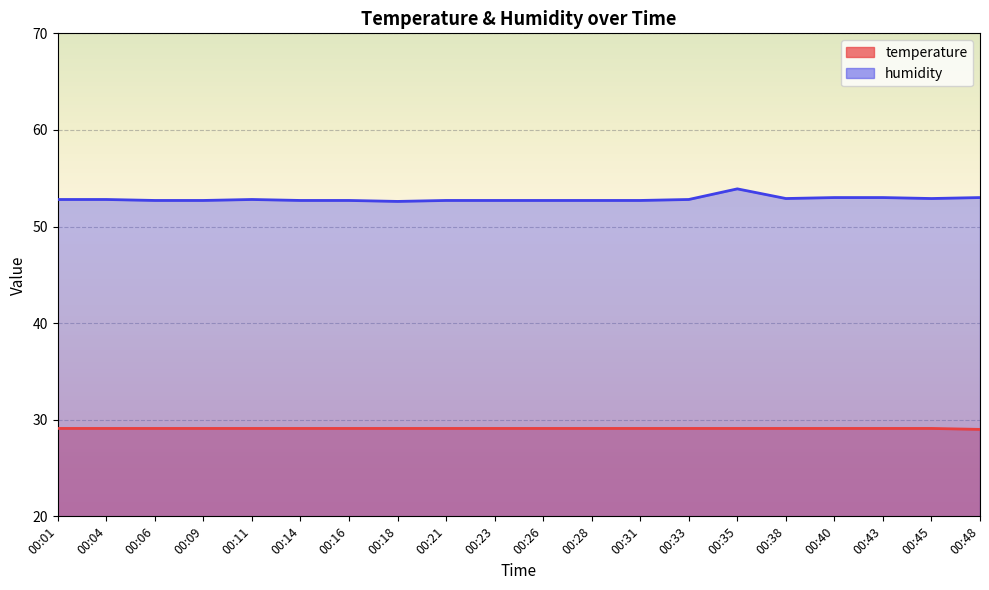

What is the maximum value for temperature?

29.1